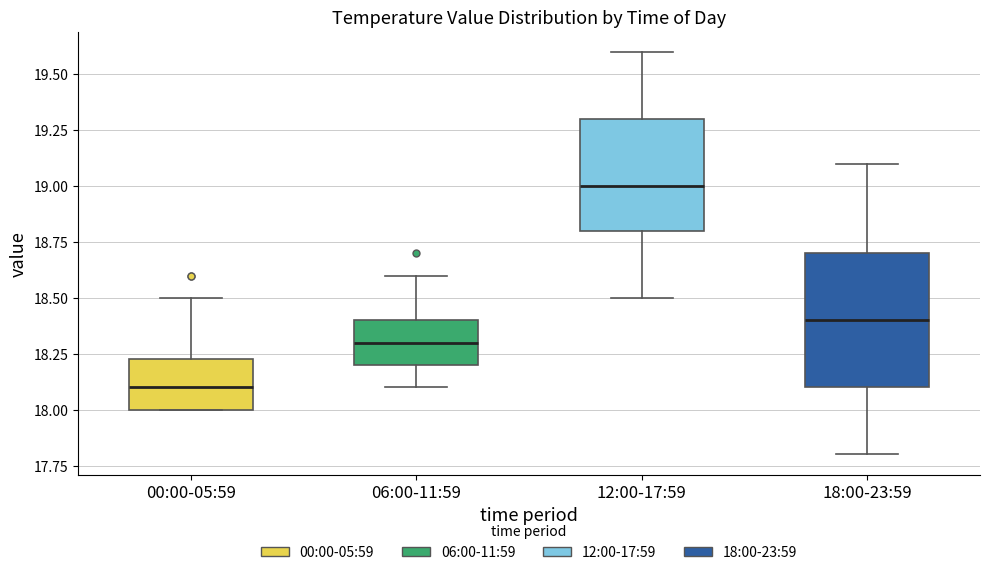

Which box has the highest median line?

12:00-17:59